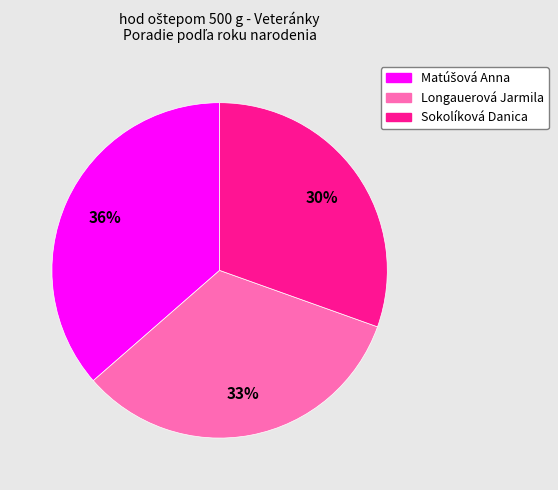

Is the sum of Longauerová Jarmila and Sokolíková Danica greater than half?

Yes